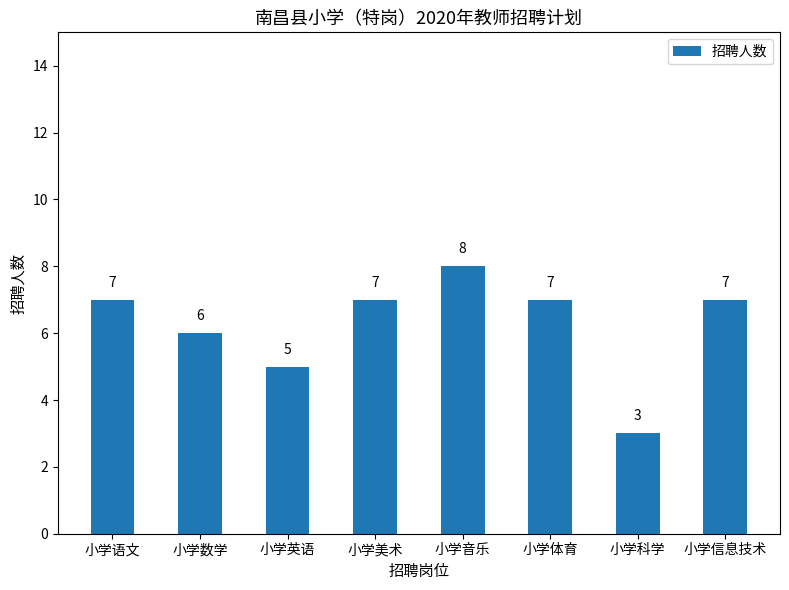

What is the label of the 4th bar from the right?

小学音乐